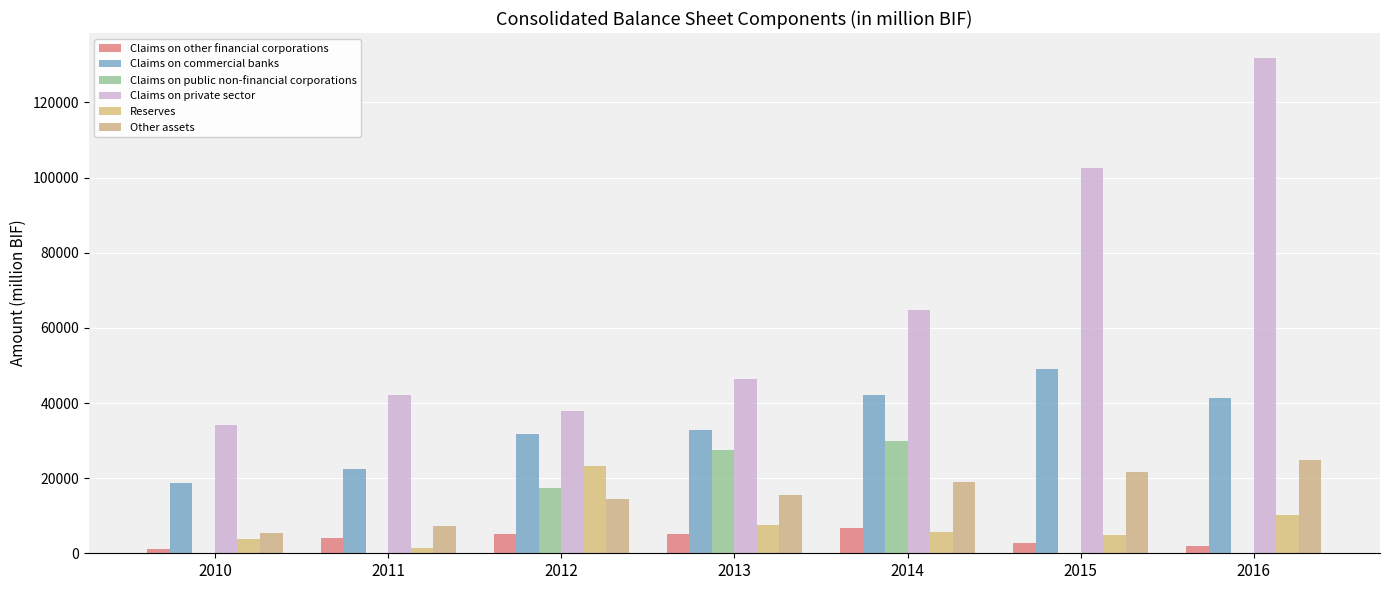

Is it true that Claims on public non-financial corporations equals 19108.4 at 2015?

False